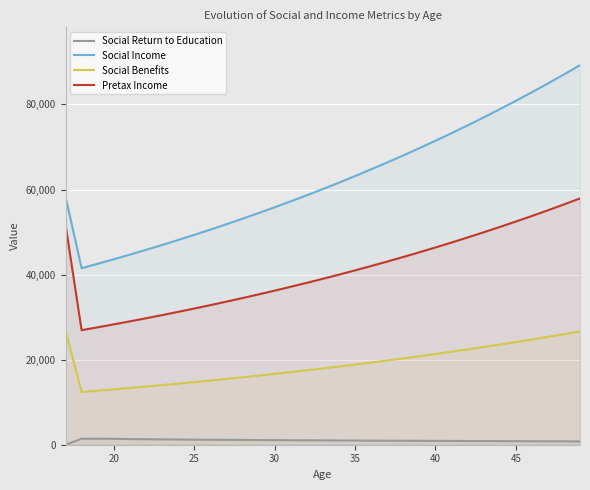

How many series are shown in this chart?

4